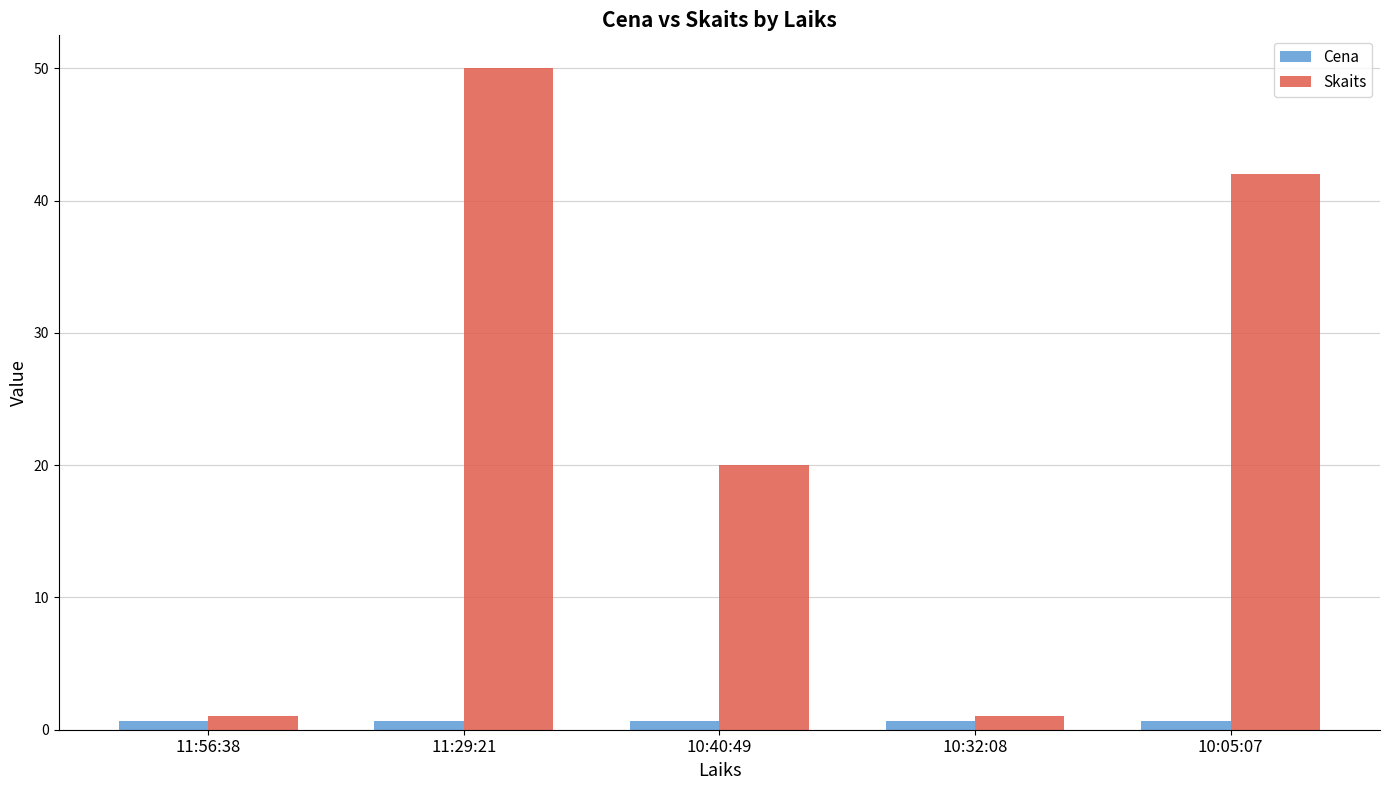

What is the value of the Skaits bar at the 3rd from the left?

20.0